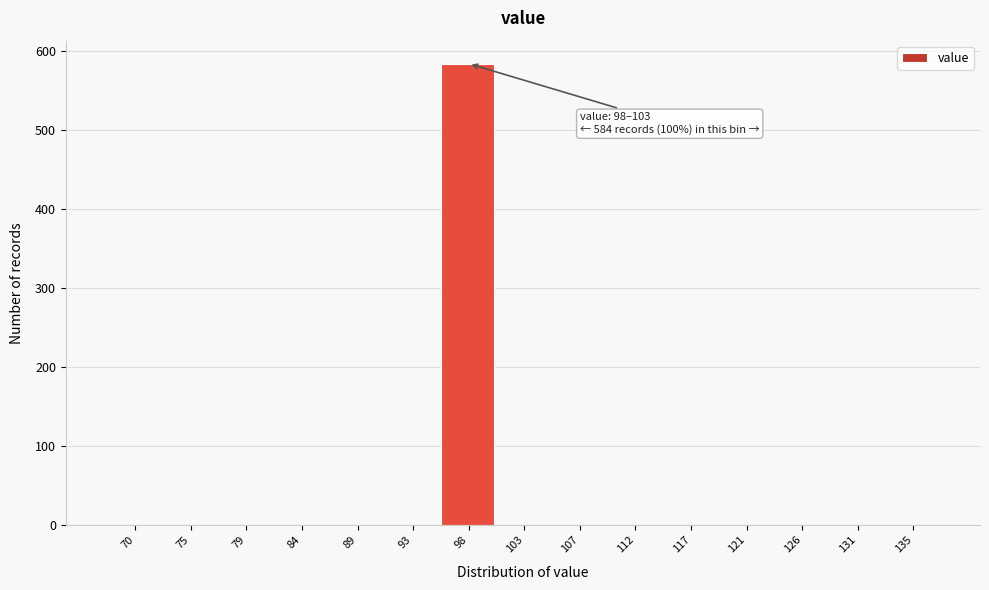

Reading left to right, list all the values displayed in this chart.

70=0	75=0	79=0	84=0	89=0	93=0	98=584	103=0	107=0	112=0	117=0	121=0	126=0	131=0	135=0